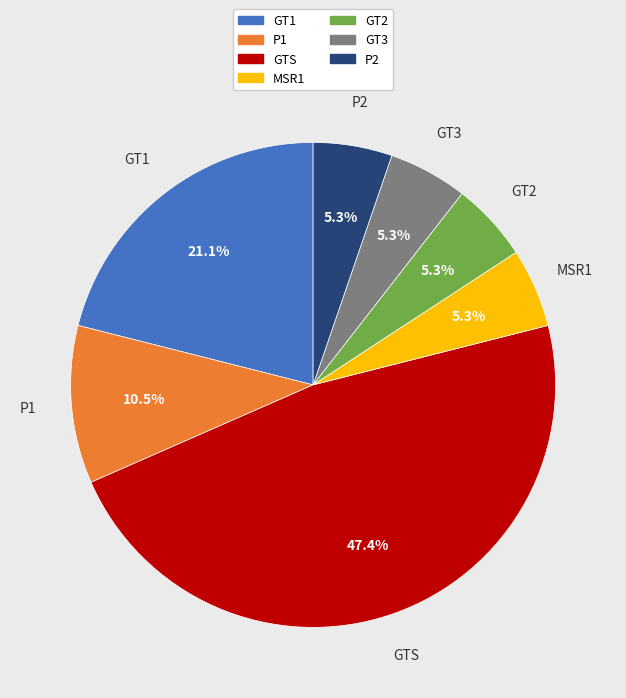

To the nearest percent, what is the difference between the largest and smallest slice percentages?

42%